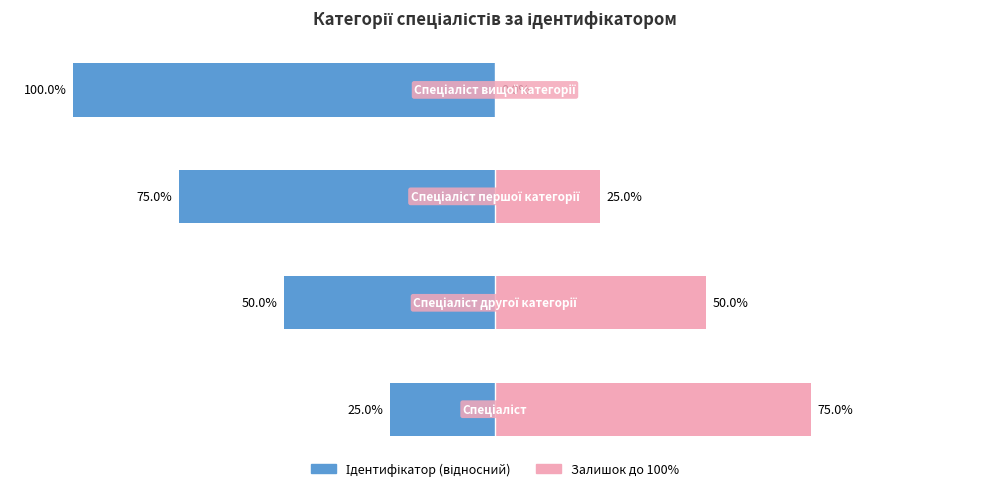

What is the value of the Залишок до 100% bar at the 3rd from the left?

25